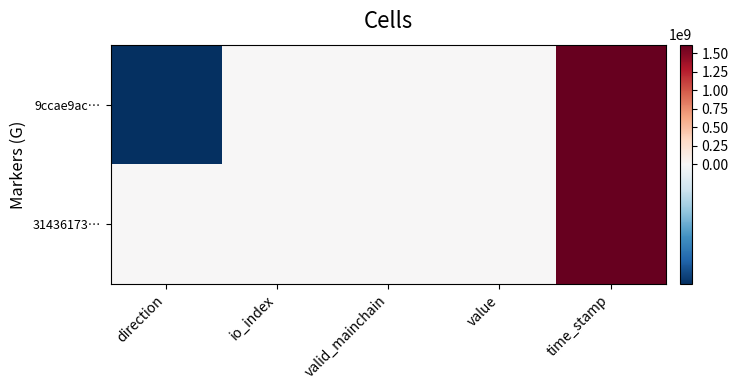

Which category has the highest value across all series?

time_stamp